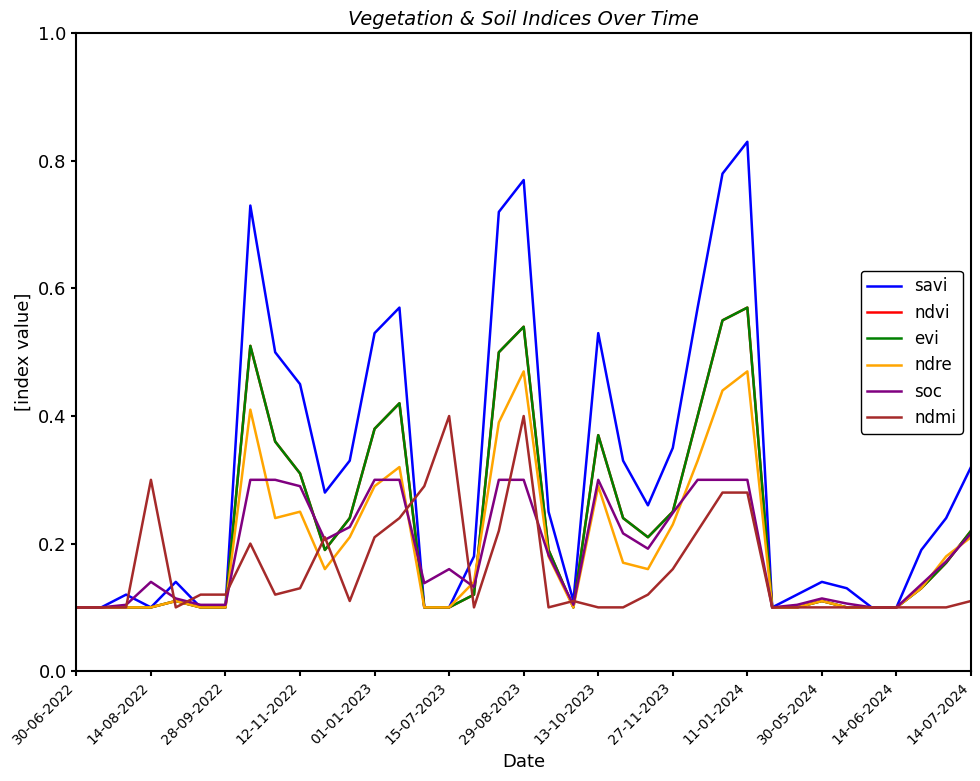

How many times do ndmi and savi cross each other?

6